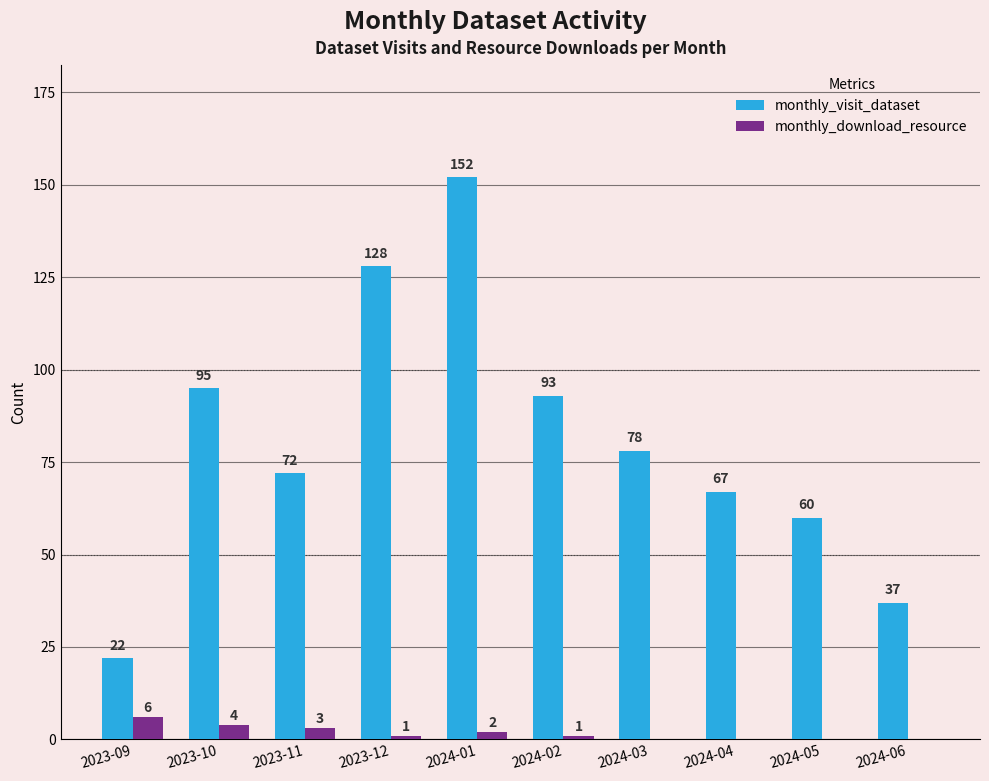

What is the sum of all monthly_visit_dataset values?

804